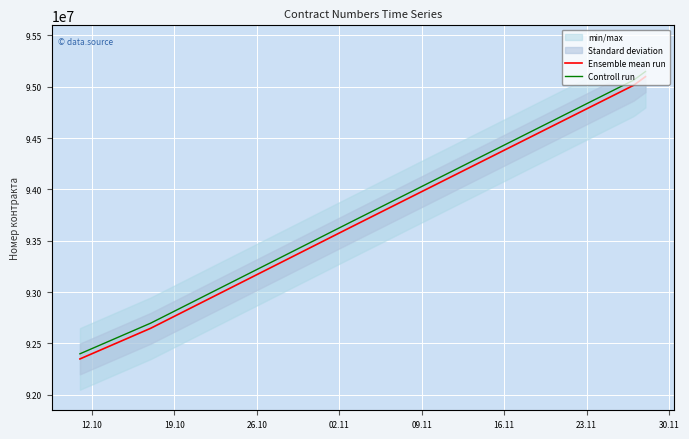

How many distinct data groups are displayed?

2